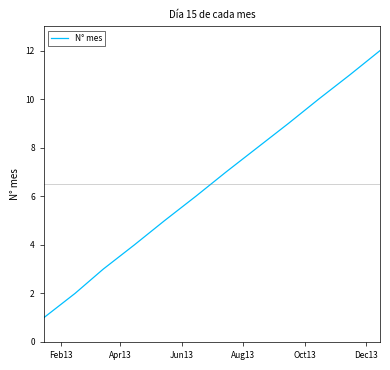

What is the difference between the maximum and minimum values?

11